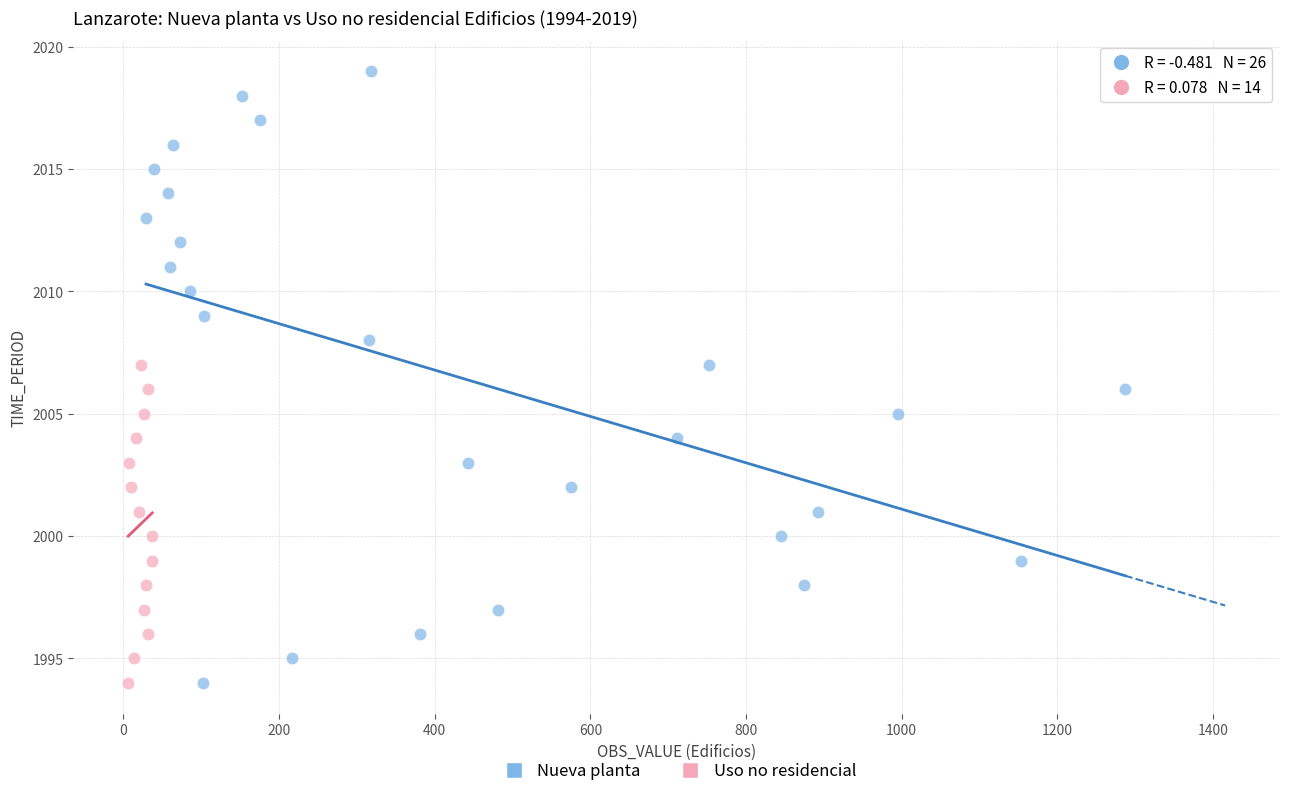

Which series reaches the maximum Y coordinate?

Nueva planta